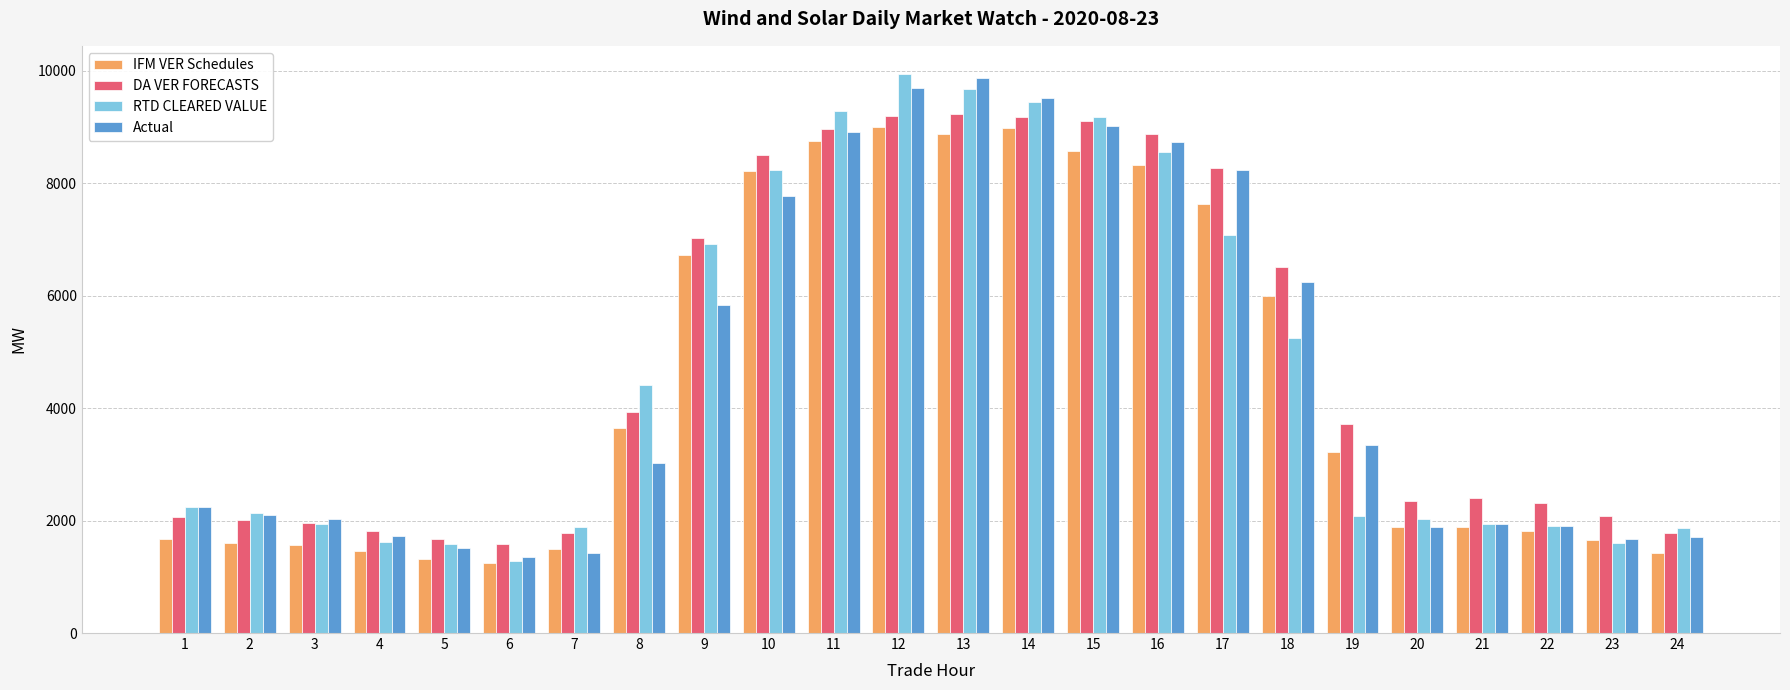

What is the sum of all DA VER FORECASTS values?

116229.7